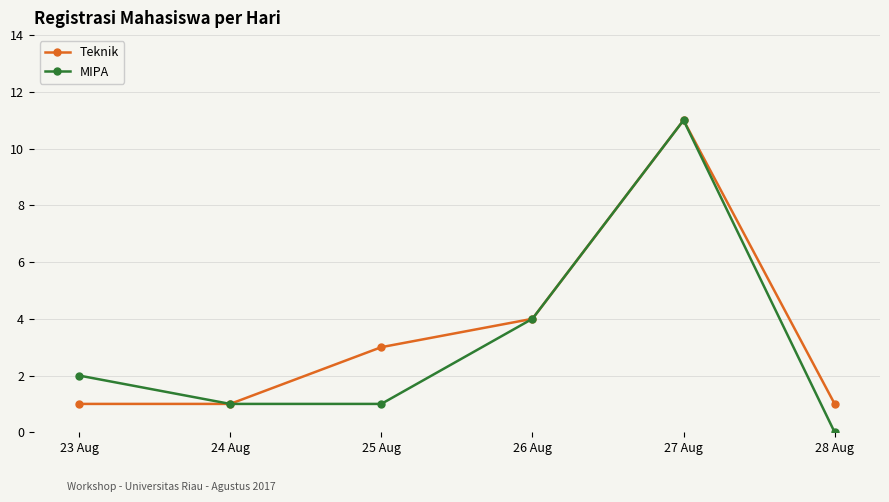

What is the label of the 2nd point from the left?

24 Aug